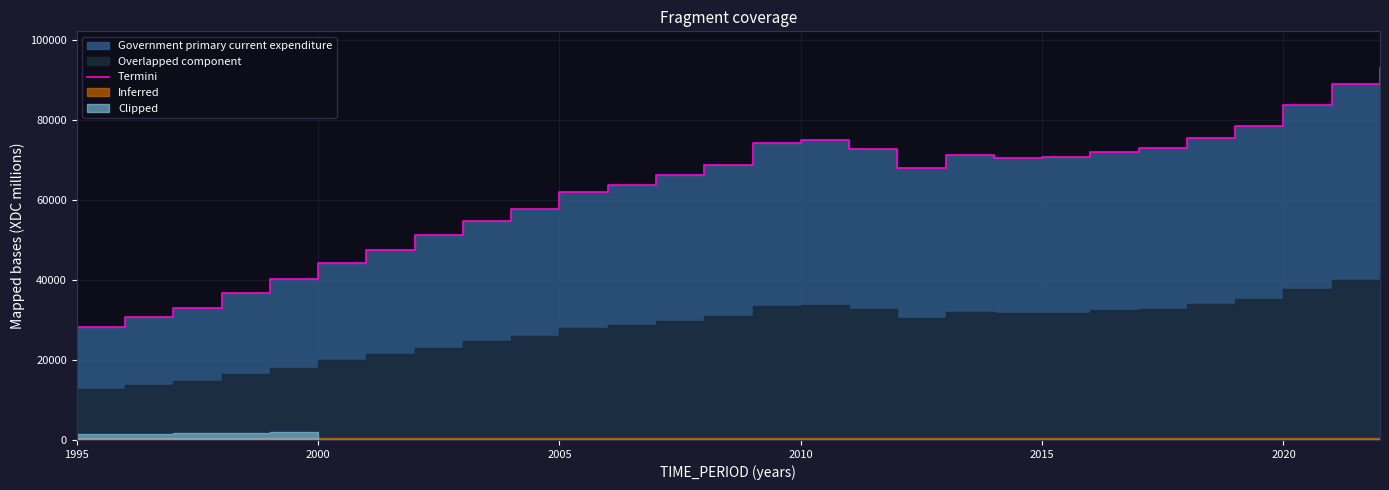

Where is the first local maximum?

2010